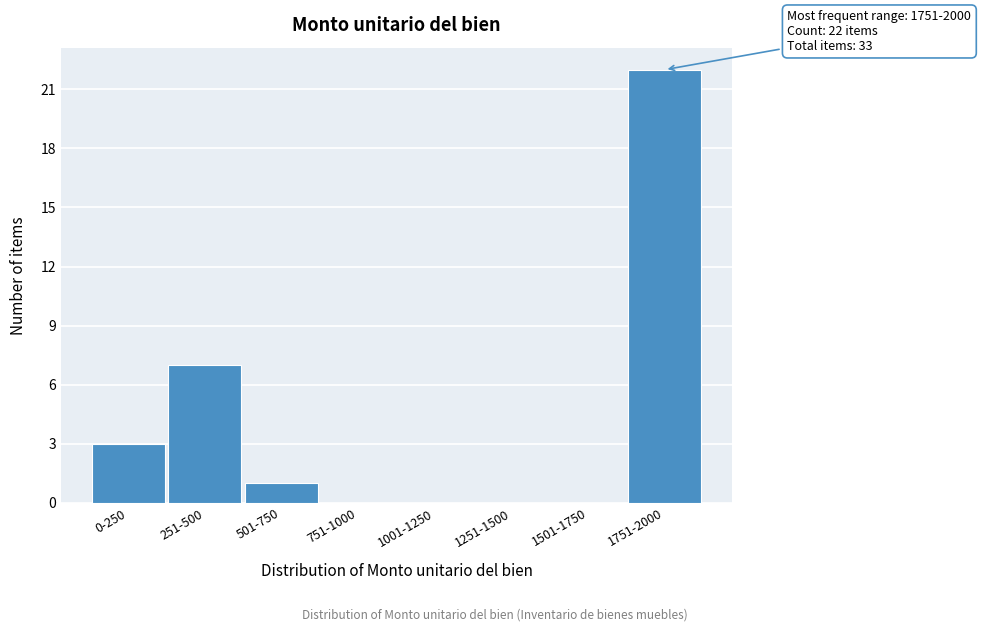

Reading left to right, what are all the values shown in this chart?

0-250=3	251-500=7	501-750=1	751-1000=0	1001-1250=0	1251-1500=0	1501-1750=0	1751-2000=22